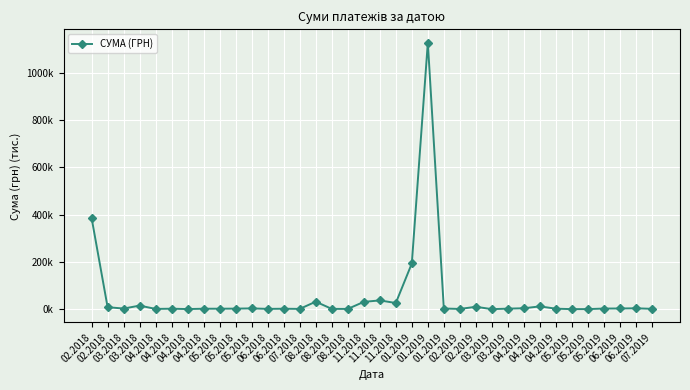

At which label does the data first exceed 2?

02.2018